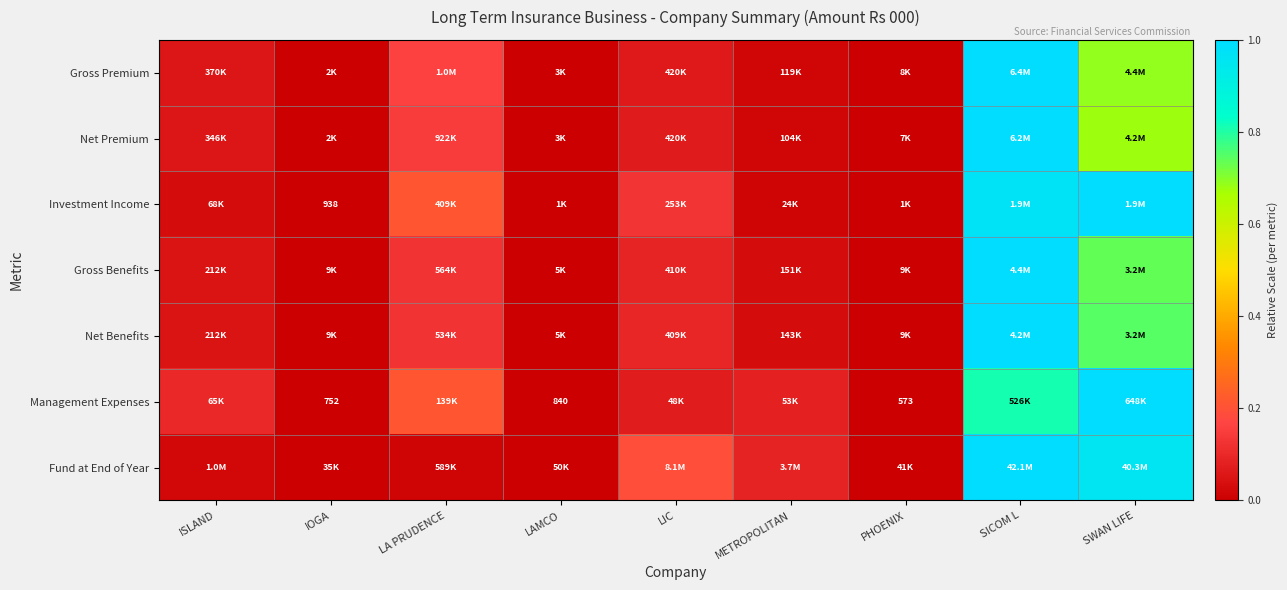

List the labels in order of Net Benefits value, smallest first.

LAMCO, PHOENIX, IOGA, METROPOLITAN, ISLAND, LIC, LA PRUDENCE, SWAN LIFE, SICOM L